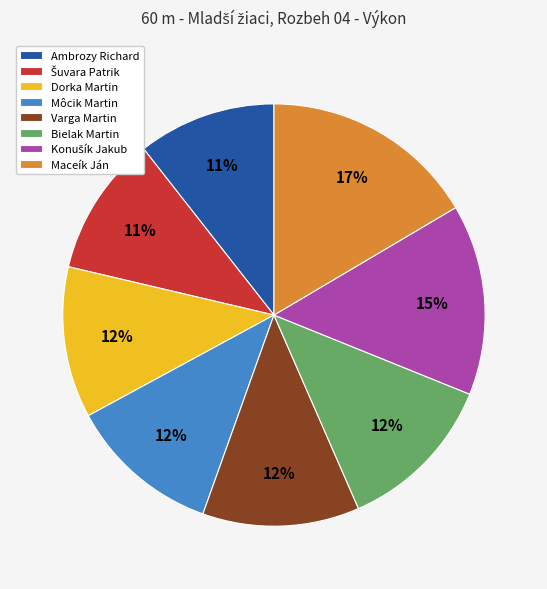

What percentage is the Môcik Martin slice, to the nearest percent?

12%